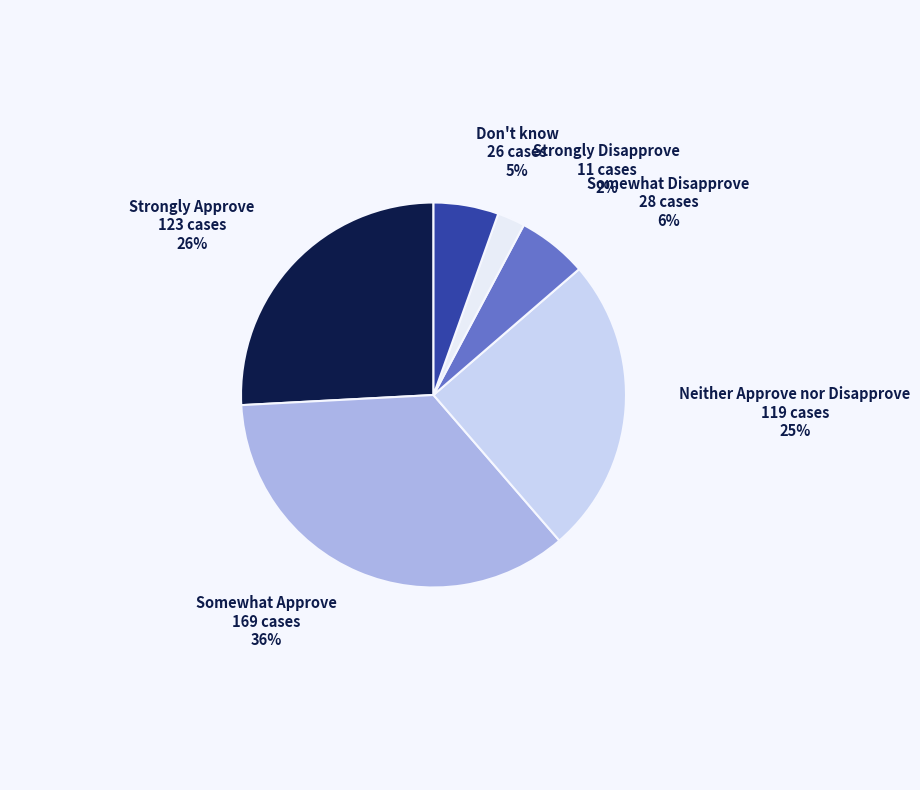

Is there a majority slice in this chart?

No